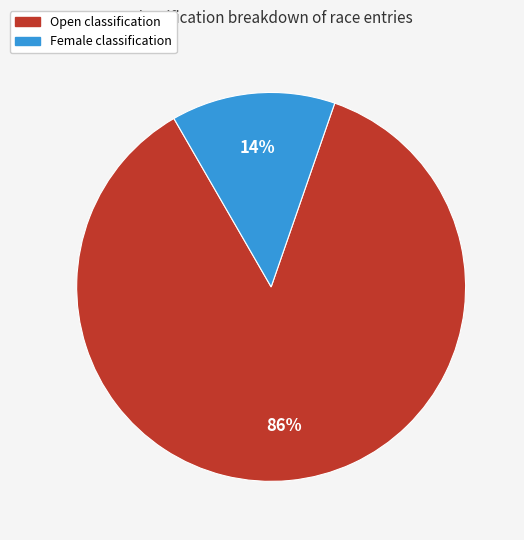

Is there a majority slice in this chart?

Yes